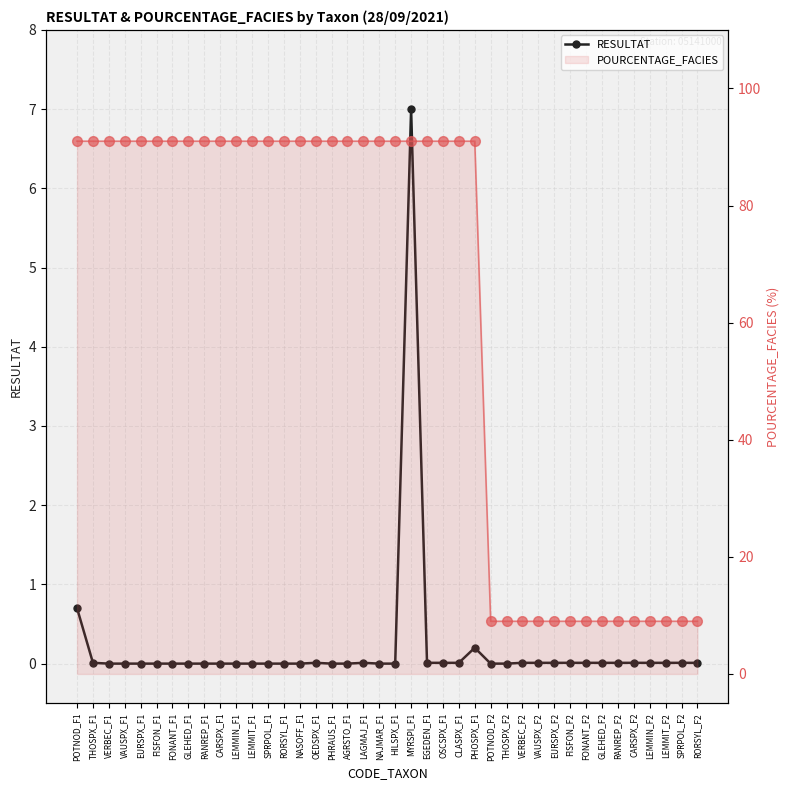

True or false: POURCENTAGE_FACIES has more than 1 interior local peaks.

False